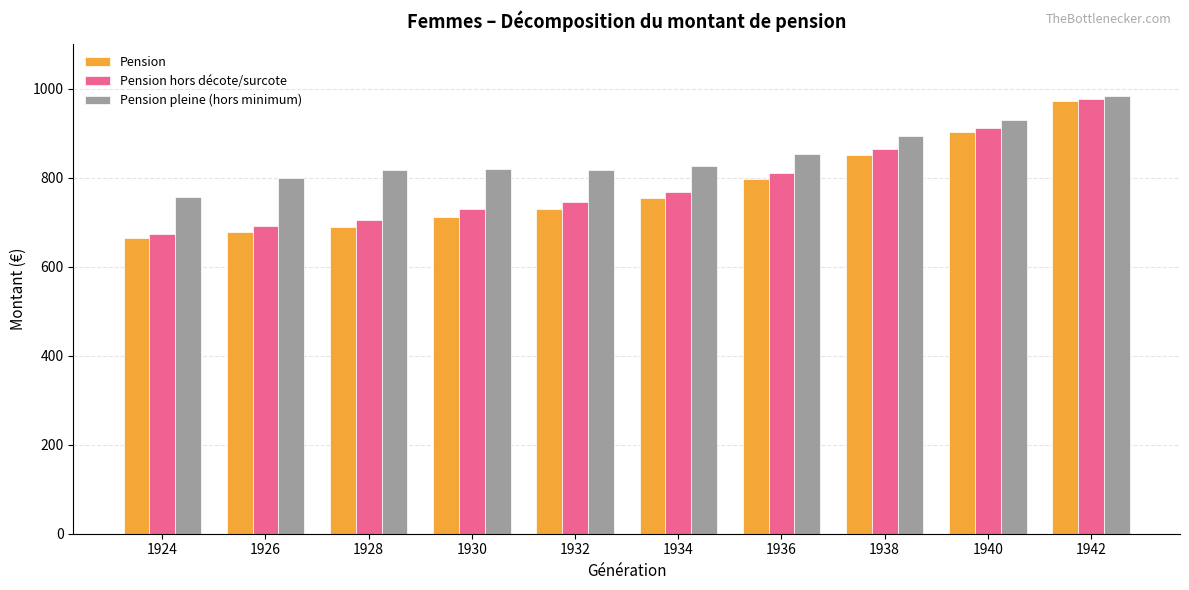

Are the bars grouped side by side (vs. stacked)?

Yes